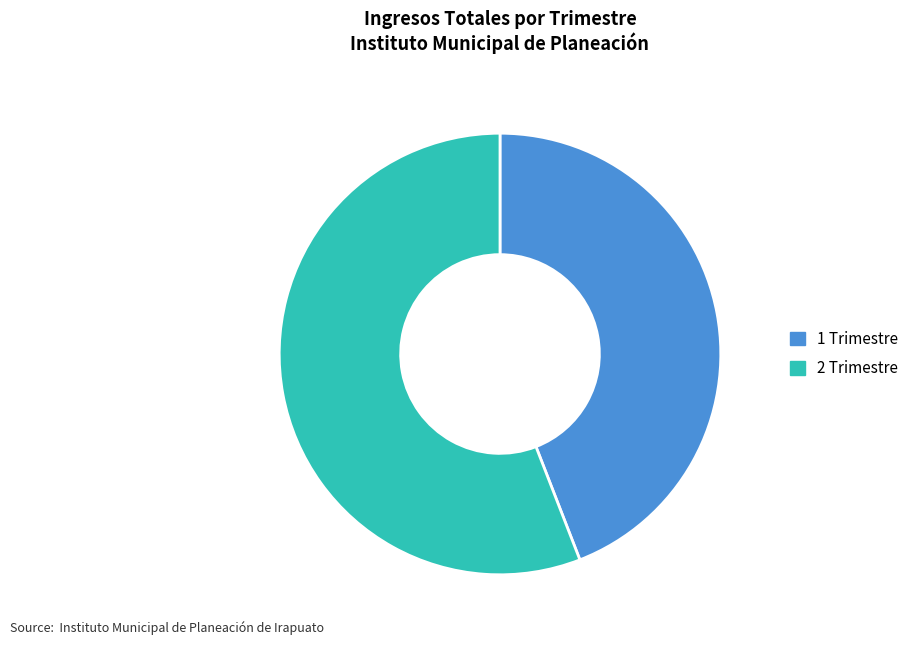

What is the ratio of the value at 2 Trimestre to the value at 1 Trimestre?

1.3